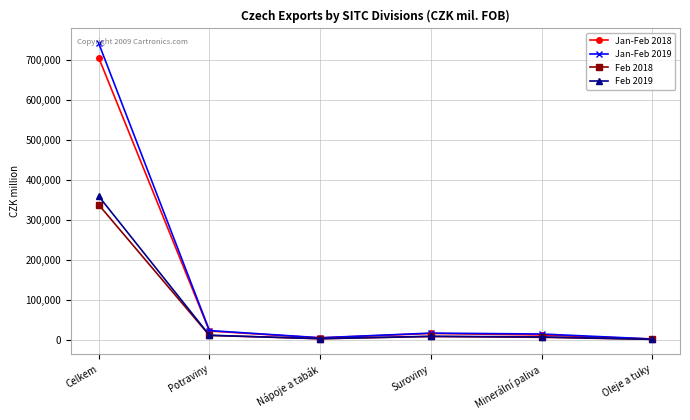

Which series changed the most between Suroviny and Oleje a tuky?

Jan-Feb 2019